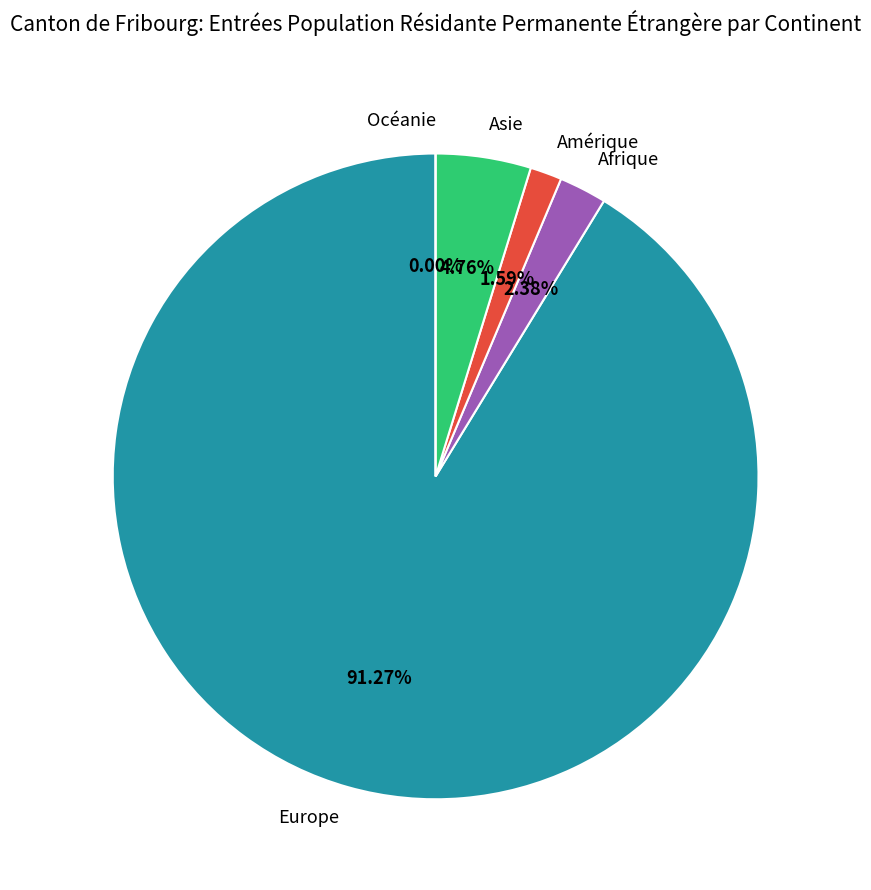

Which category has the biggest portion of the pie?

Europe